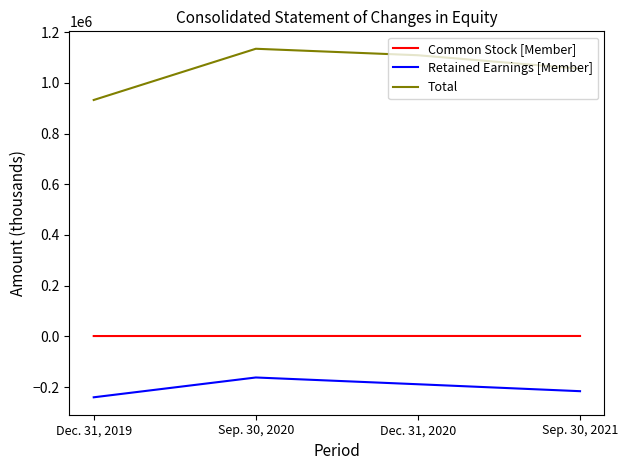

At Sep. 30, 2020, list the series in order from smallest to largest.

Retained Earnings [Member], Common Stock [Member], Total